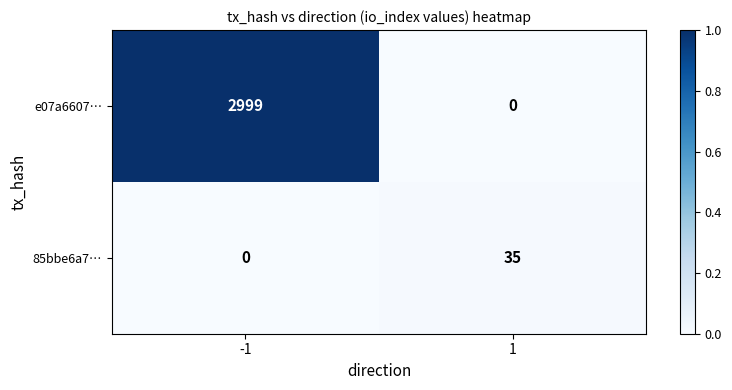

List the series in order of their peak value, highest first.

e07a6607…, 85bbe6a7…